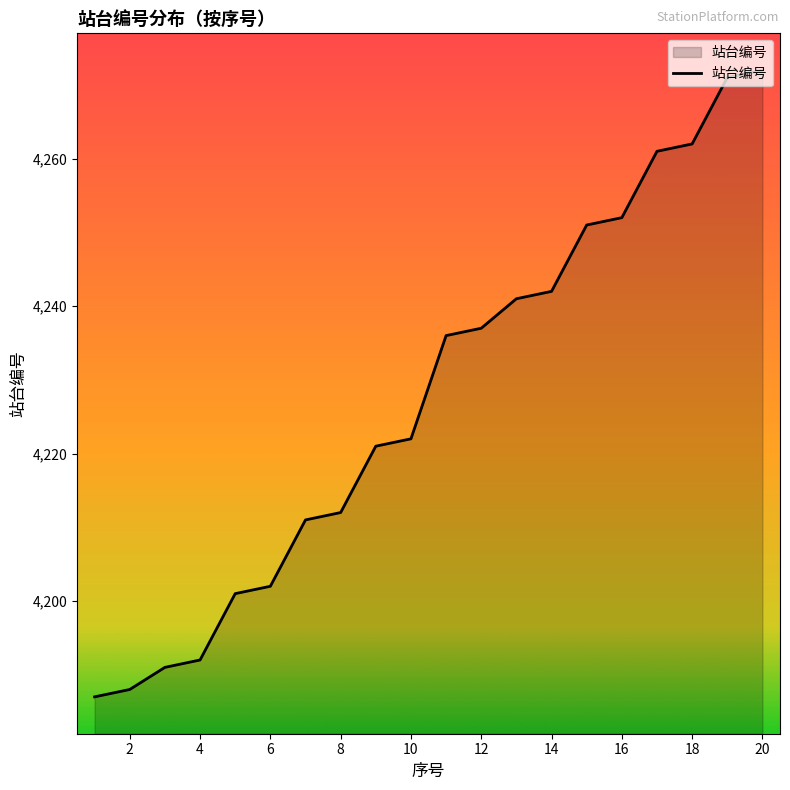

Does the chart have visible grid lines?

No